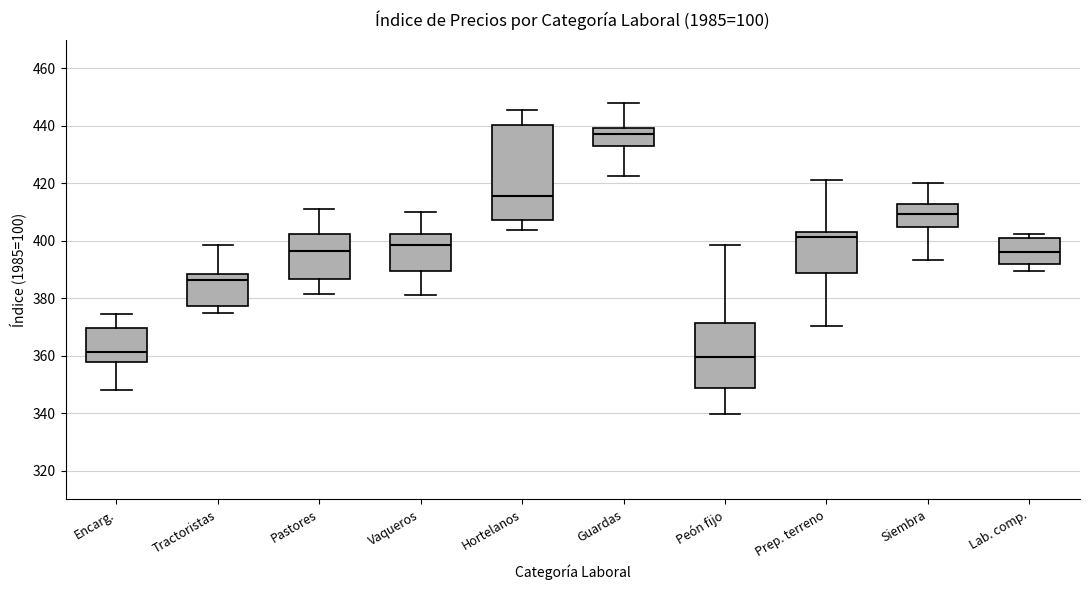

Which box's median line is the highest?

Guardas